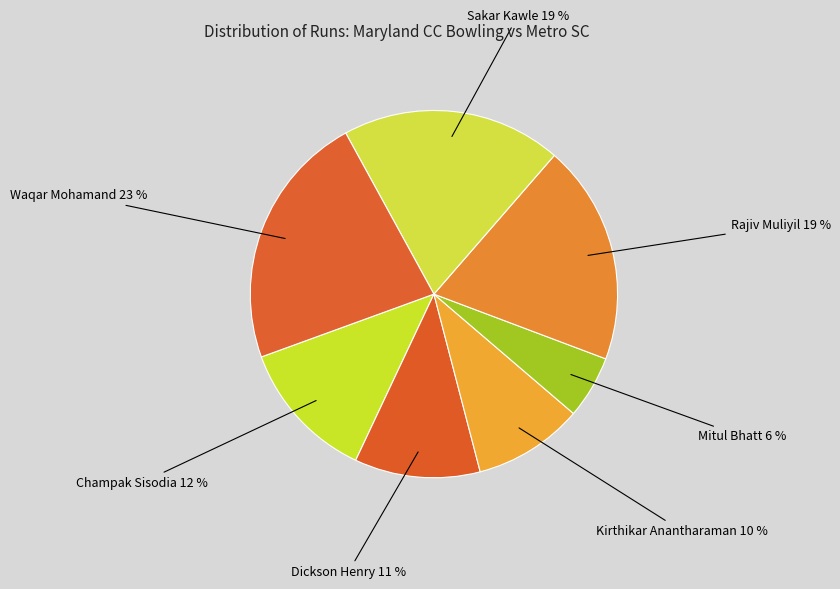

How many segments does this pie chart have?

7